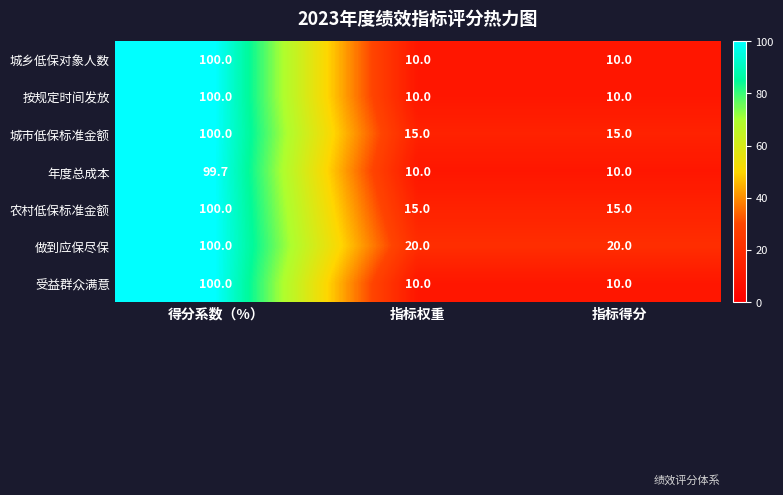

What is the minimum value for 城市低保标准金额?

15.0